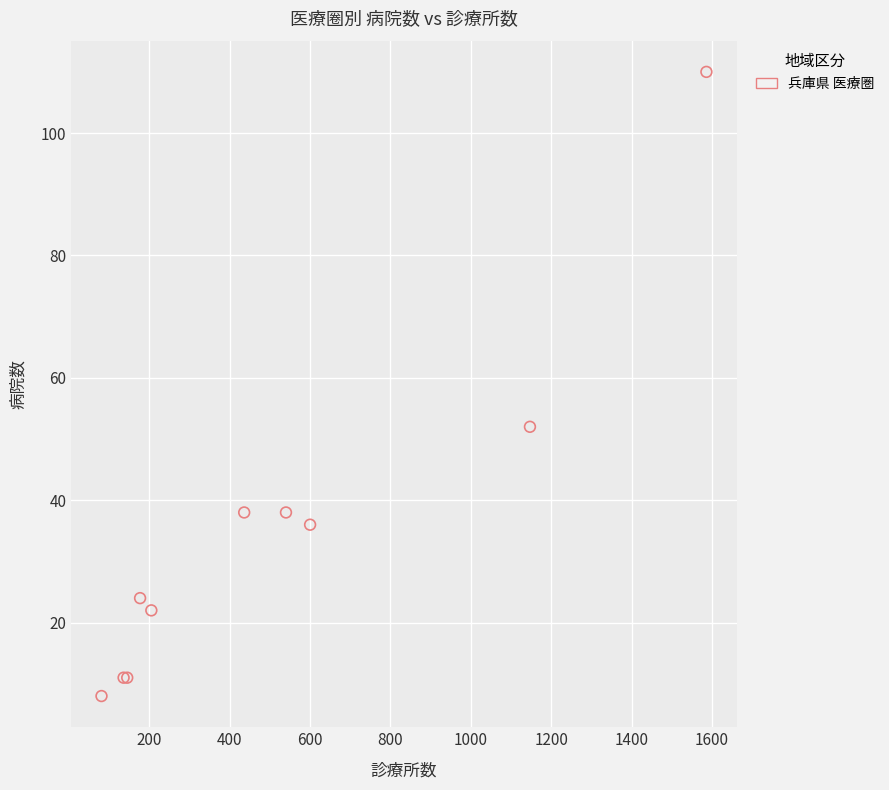

What Y value in the scatter plot is closest to 59?

52